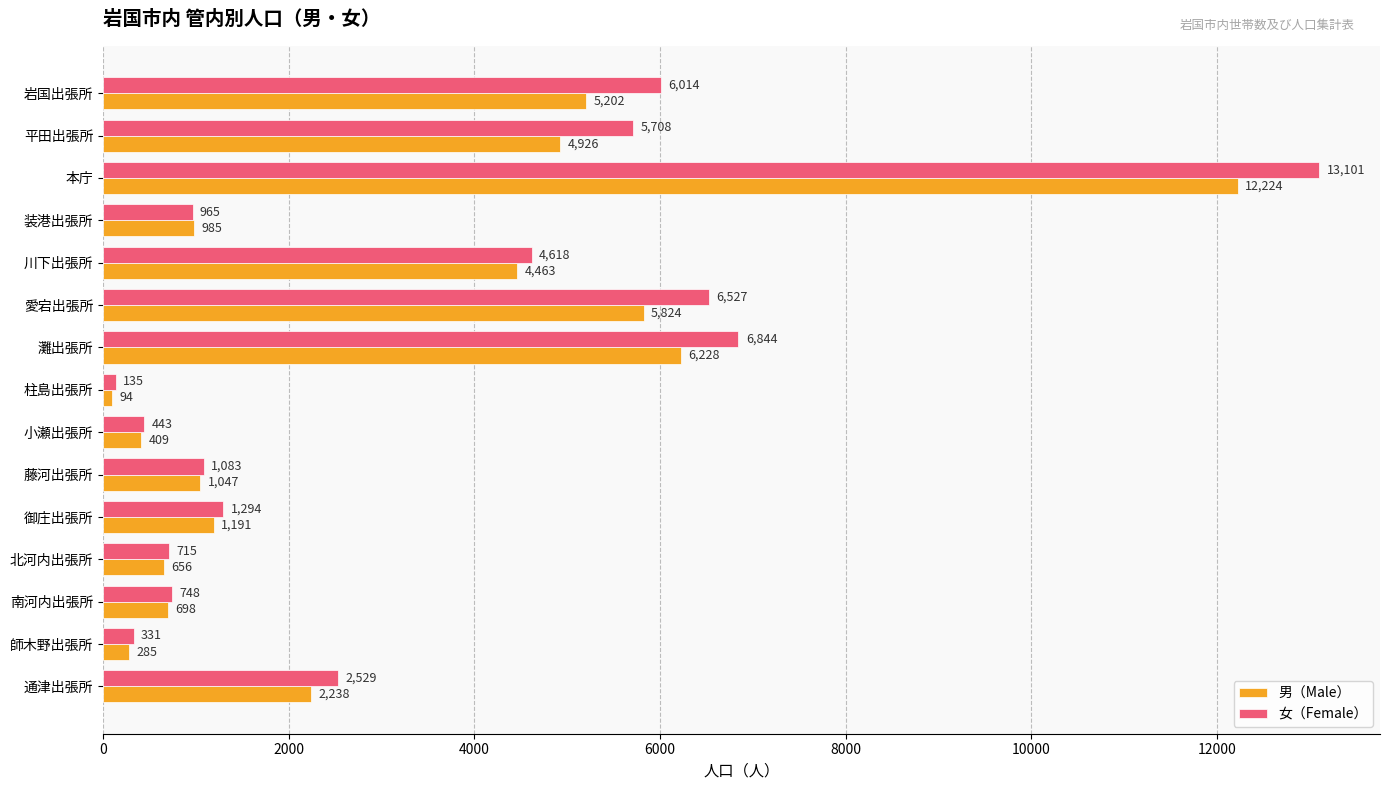

At which label is 女（Female） closest to 6618?

愛宕出張所